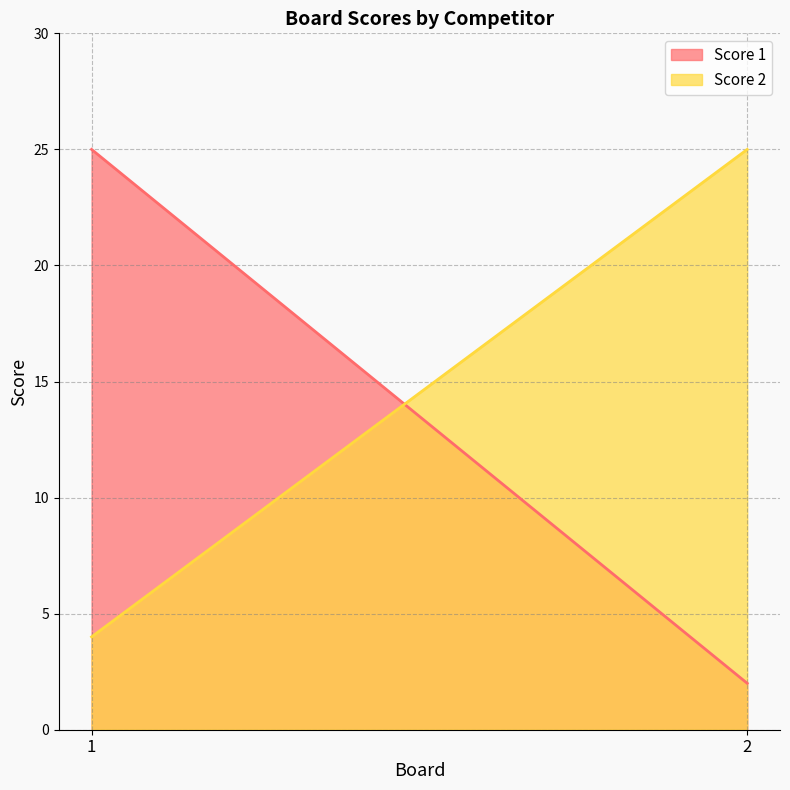

What is the difference between the highest and lowest values at 1?

21